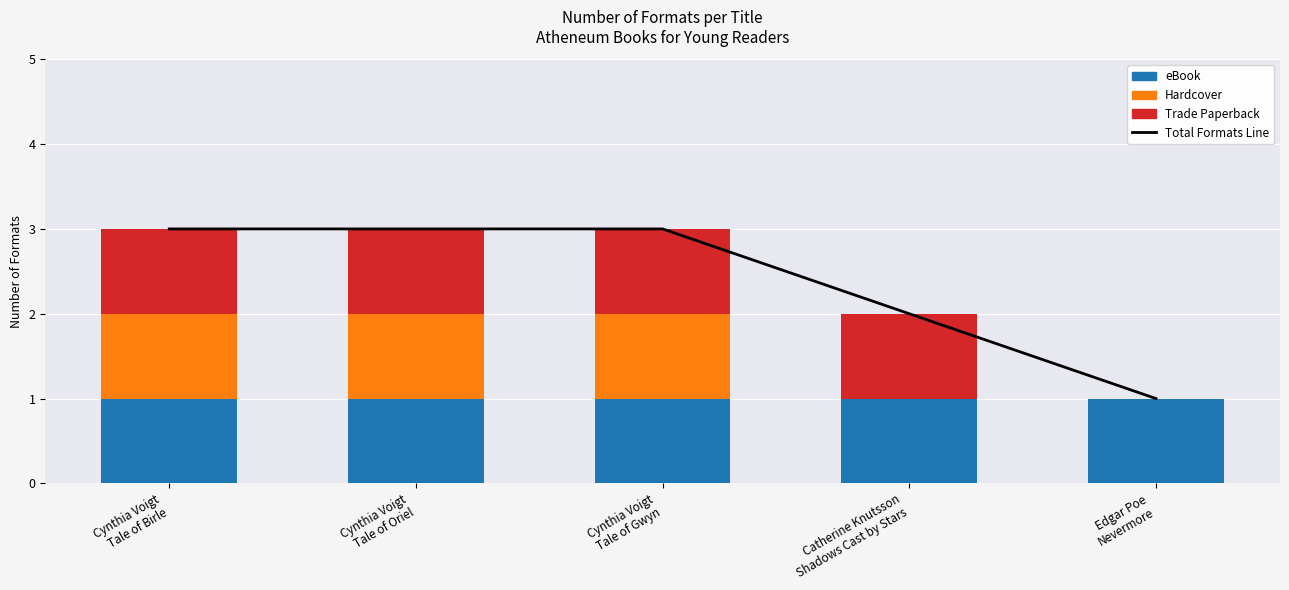

Is the value of Hardcover at Cynthia Voigt
Tale of Birle greater than the value of Total Formats Line at Edgar Poe
Nevermore?

No